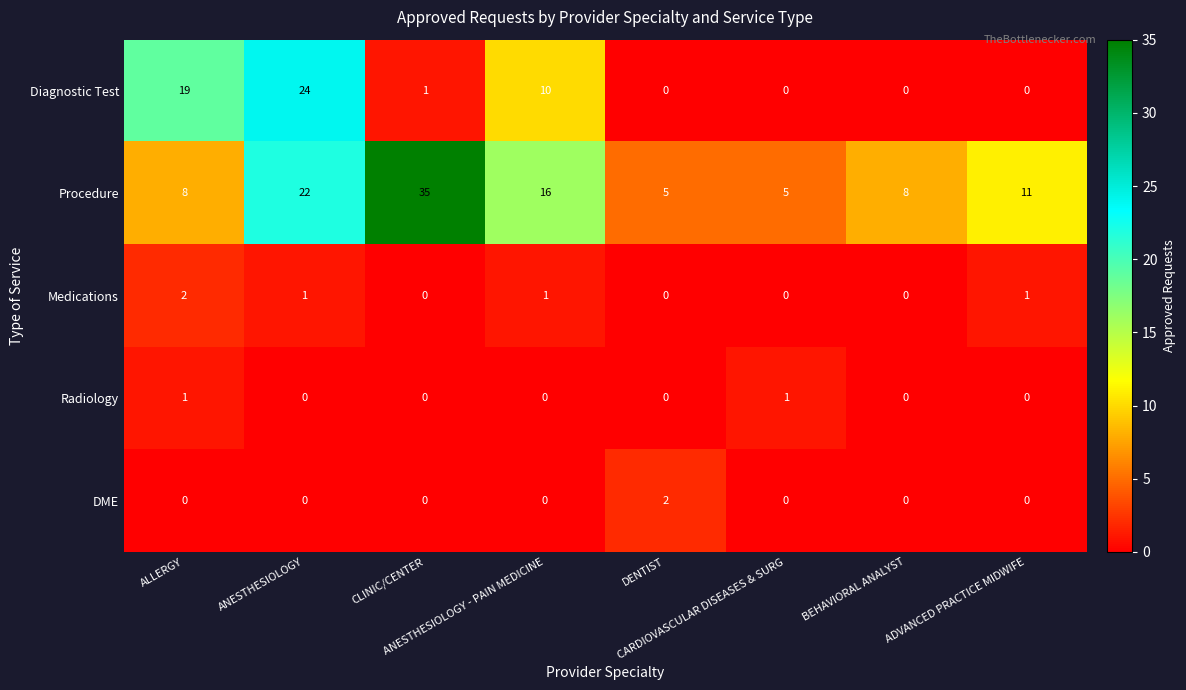

Which series has the widest spread of values?

Procedure